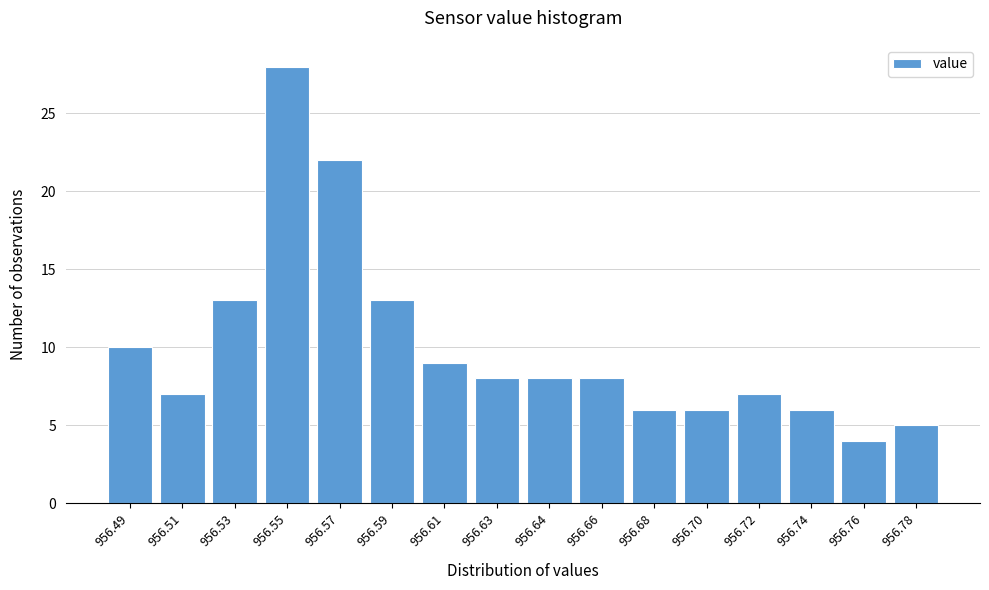

Reading left to right, extract all data points from this chart.

10	7	13	28	22	13	9	8	8	8	6	6	7	6	4	5